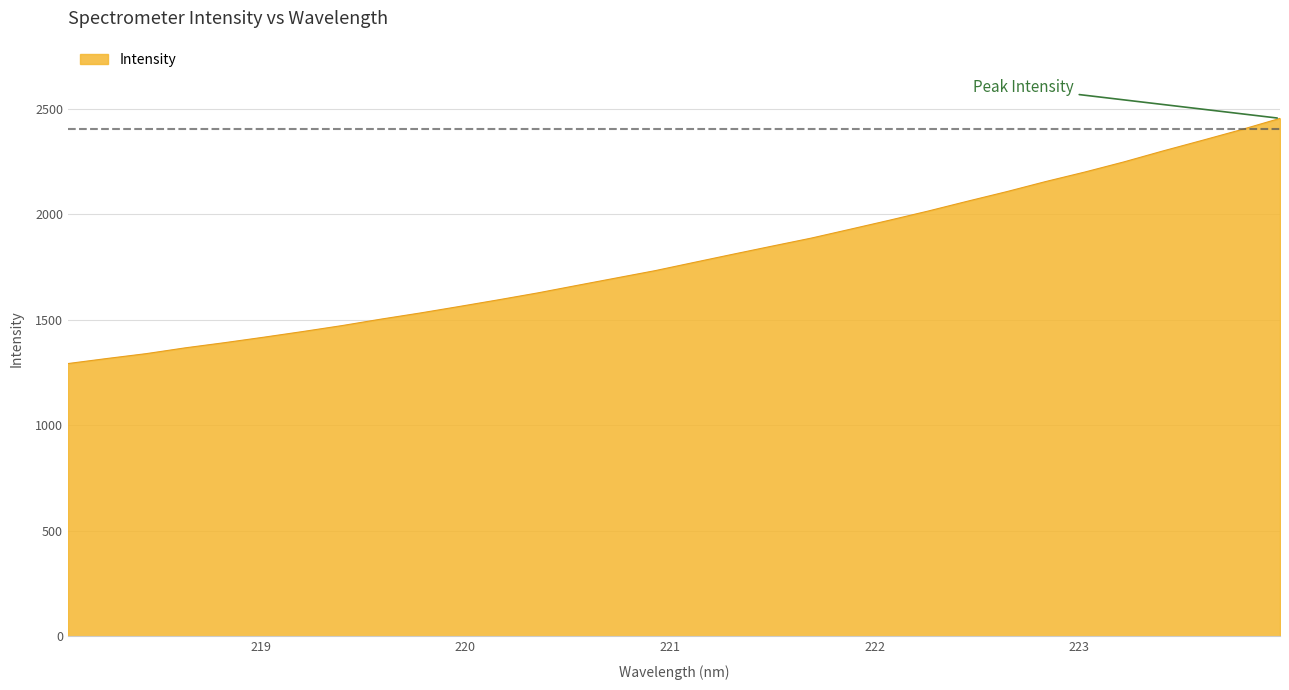

What is the maximum value shown in the chart?

2454.4